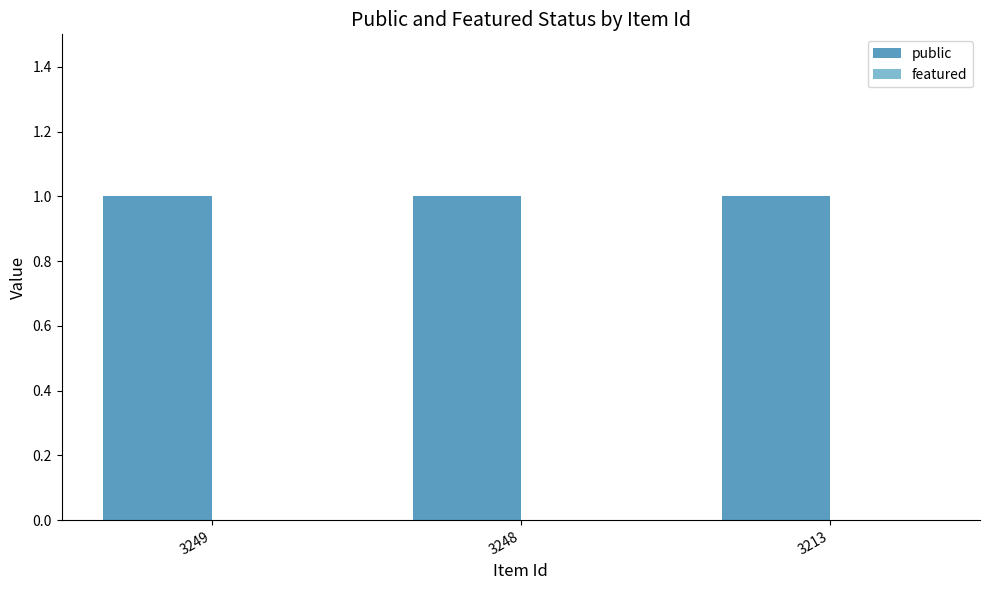

What is the value of the public bar at the 2nd from the left?

1